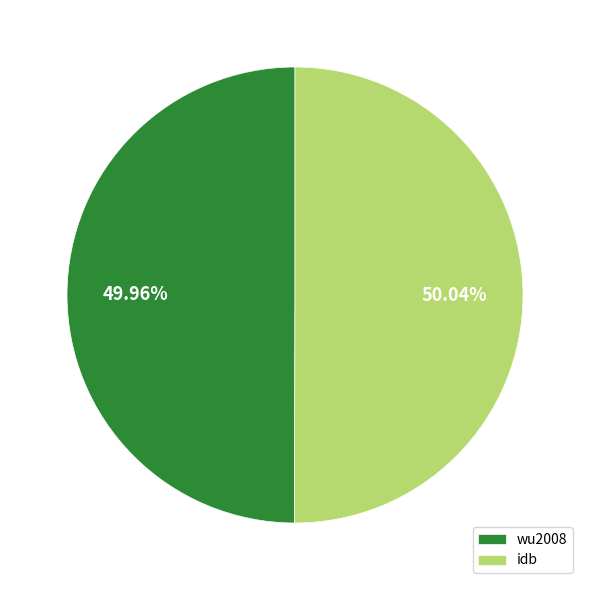

What is the ratio of the value at idb to the value at wu2008?

1.0